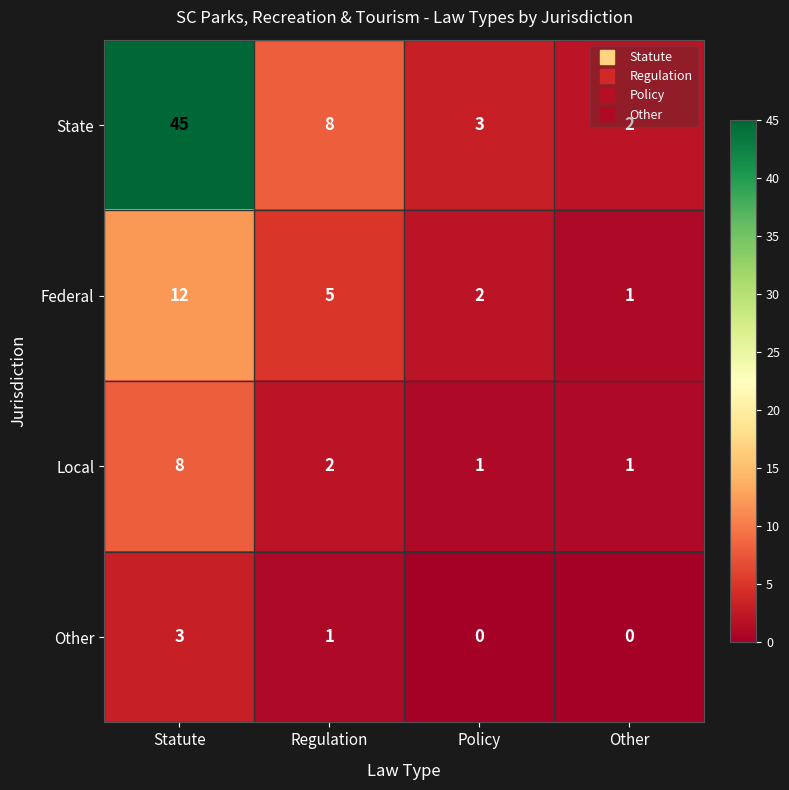

At which category is the sum across all series the highest?

Statute